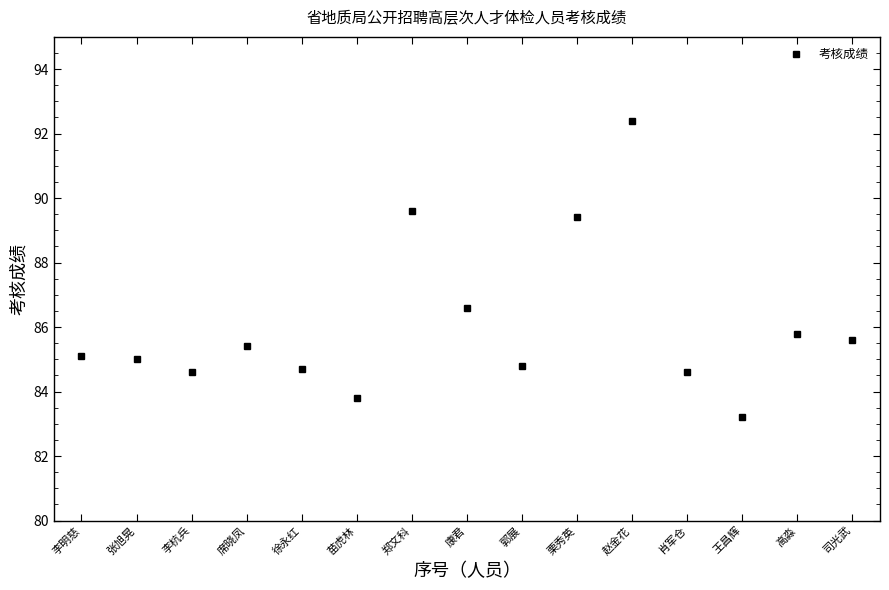

At which category does the data reach its first local valley?

李杭兵